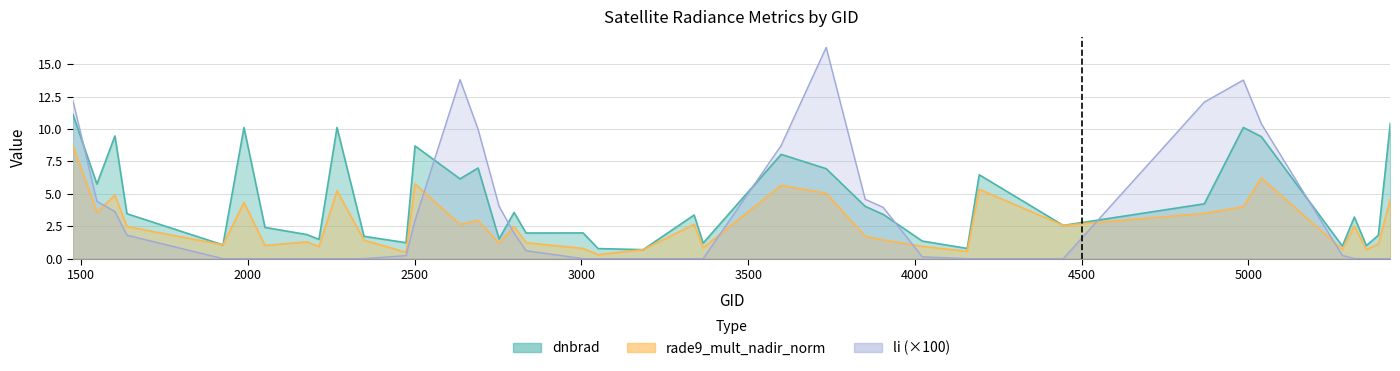

What position from the right is 3500?

34